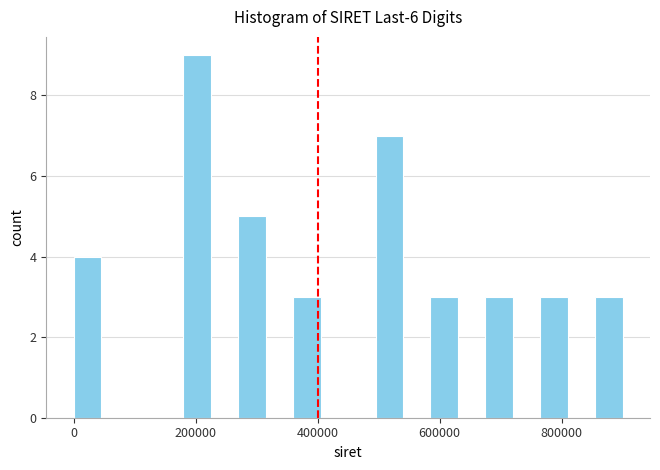

Read against the x-axis, roughly where is the centre of the tallest bar?

200000